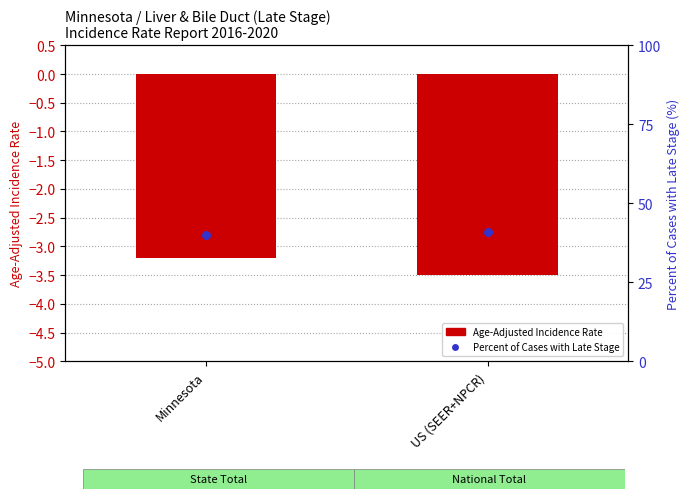

Which series contains the highest Y value?

percentile rank within the sample